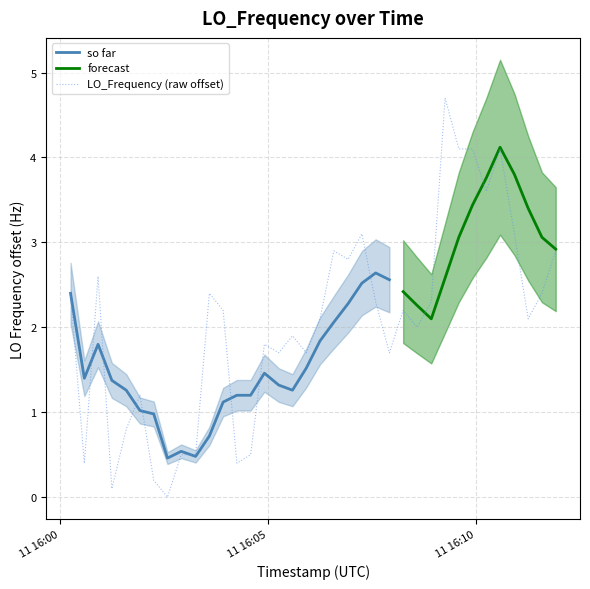

What is the average value?

2.0